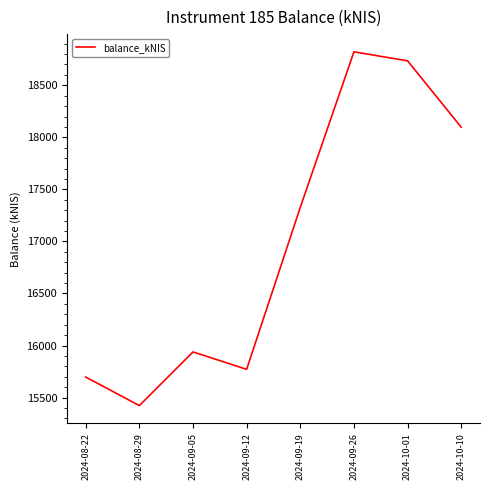

What is the difference between the maximum and minimum values?

3399.3